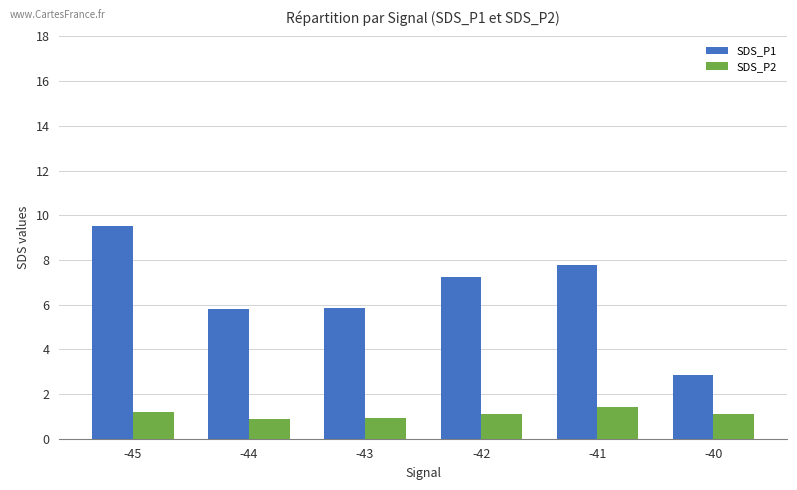

The SDS_P2 series shows 1.1 at -40. True or false?

True